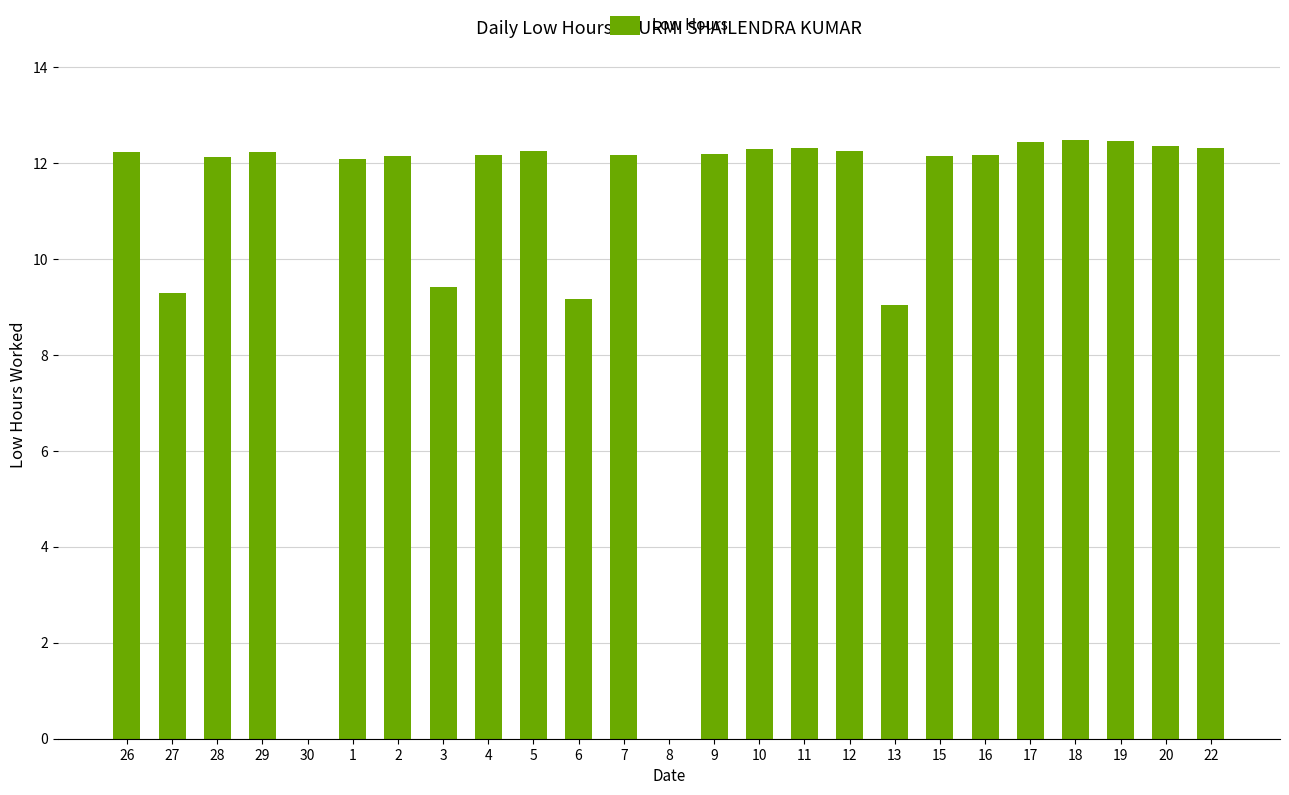

What is the change in value from 5 to 16?

-0.1